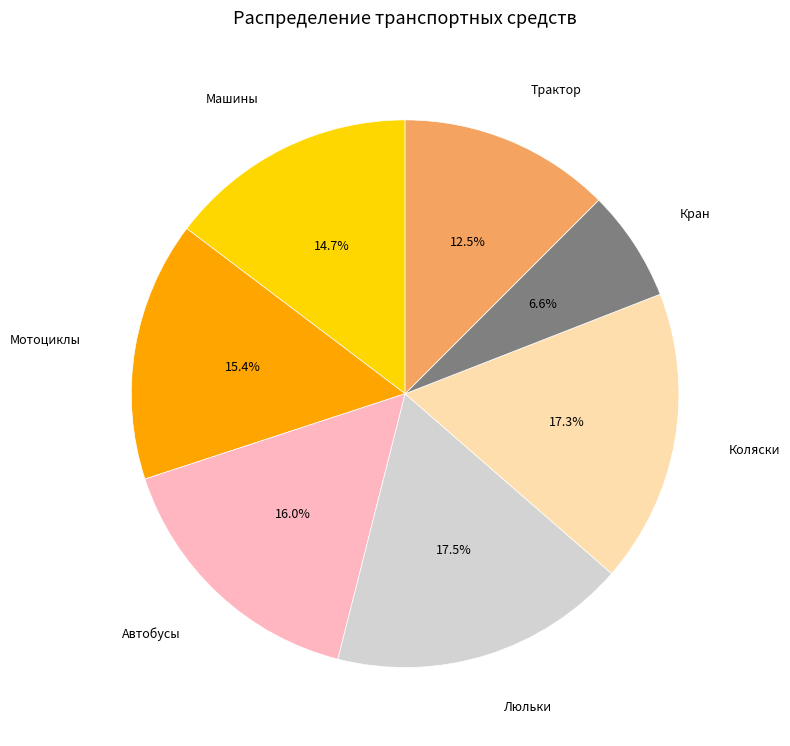

To the nearest percent, what is the average slice percentage?

14%